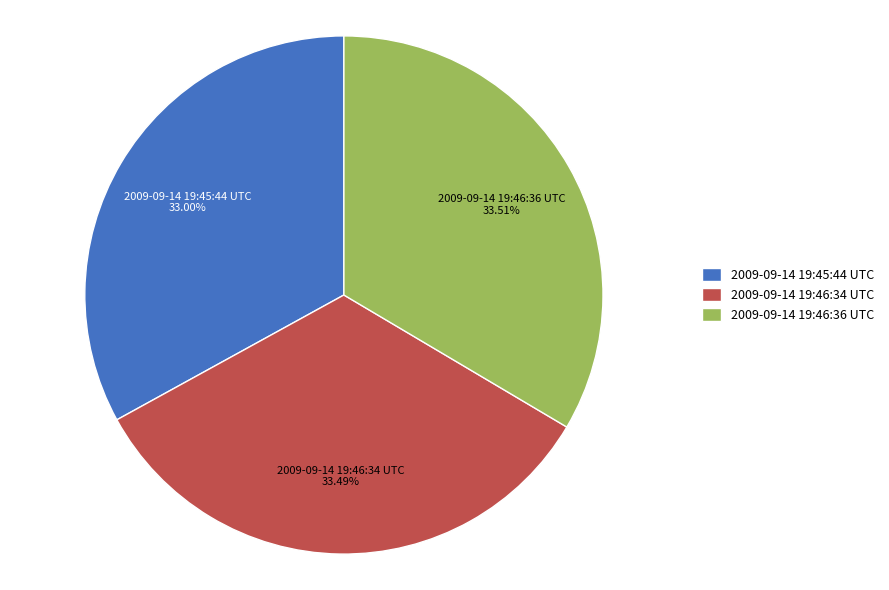

To the nearest percent, what is the average slice percentage?

33%